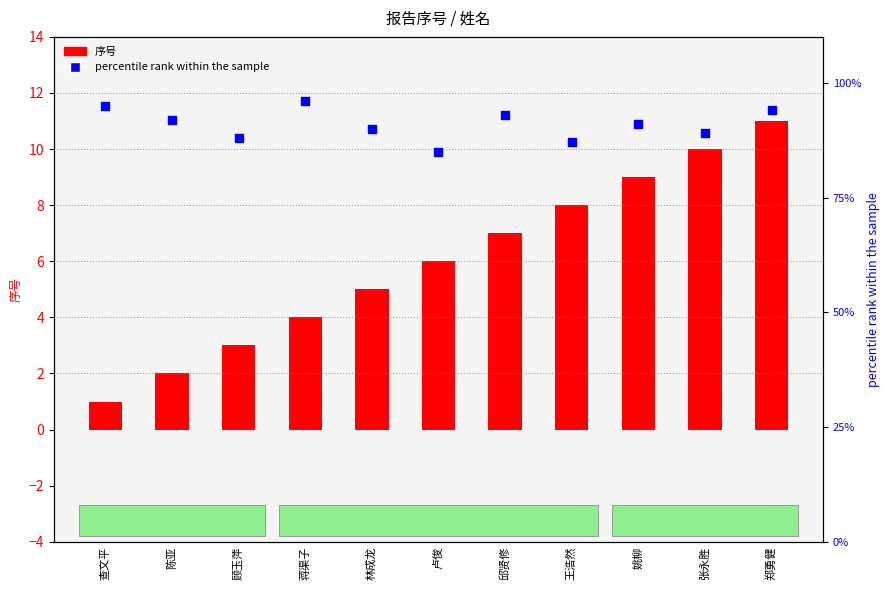

What are all the series names shown in the legend?

序号, percentile rank within the sample